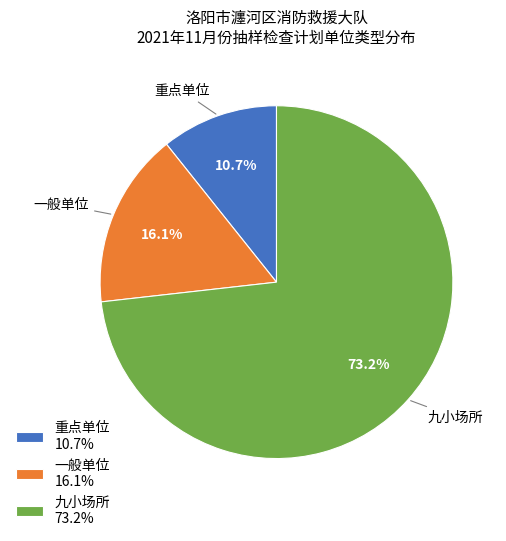

Combined, what portion of the pie is 九小场所 and 重点单位?

83.9%